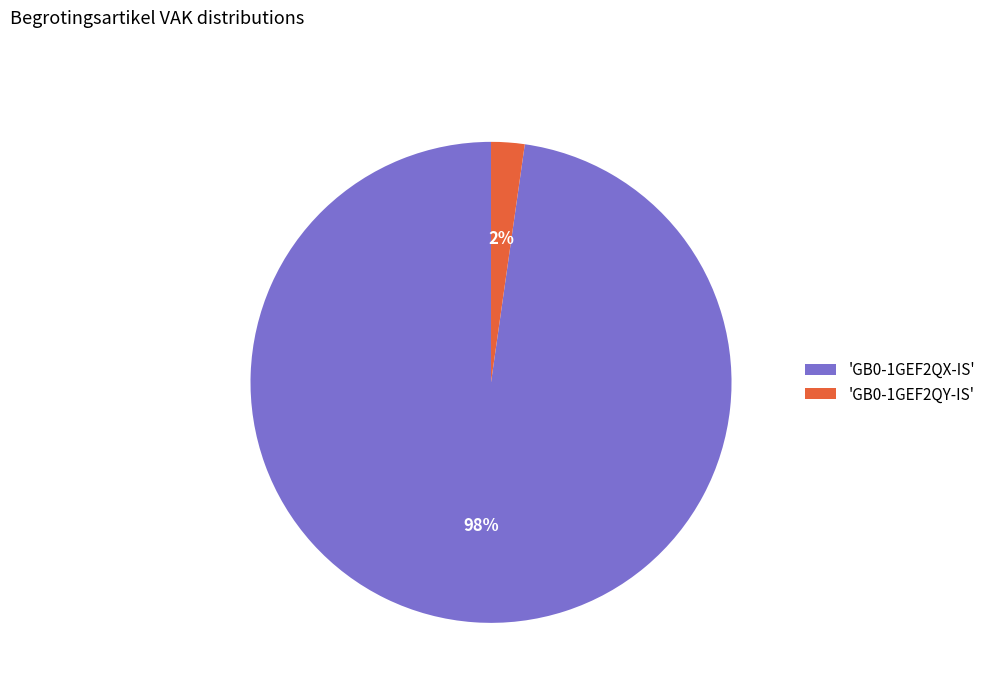

Do 'GB0-1GEF2QY-IS' and 'GB0-1GEF2QX-IS' together represent more than half of the pie?

Yes